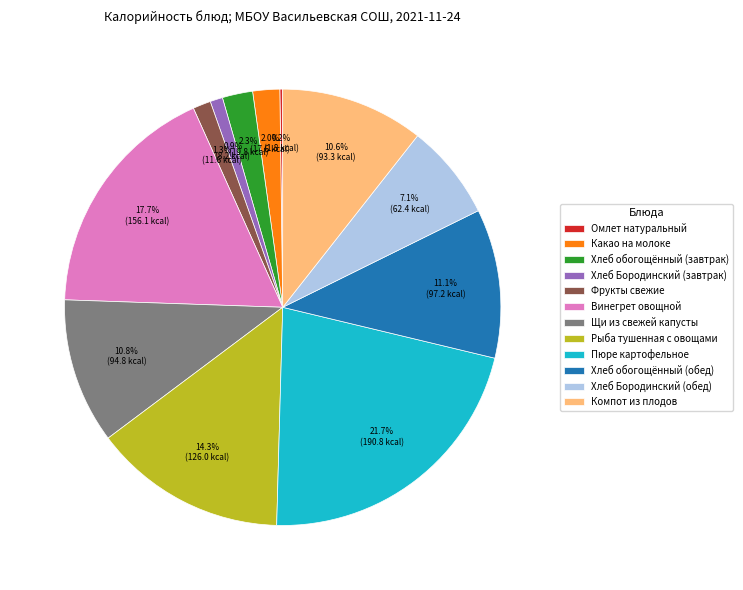

Does Щи из свежей капусты represent more than half of the total?

No